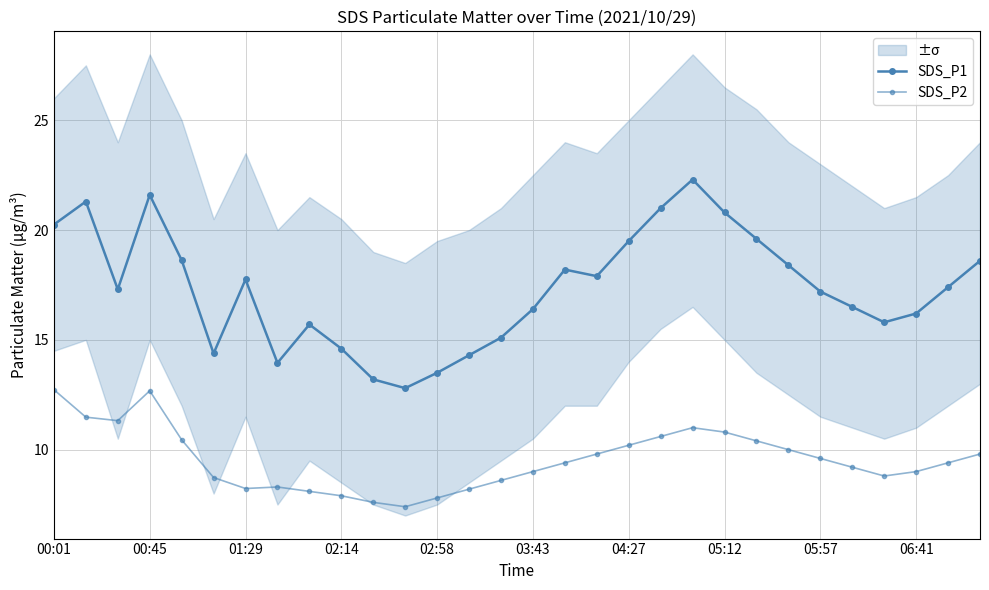

Which category has the highest value in the SDS_P2 series?

00:01